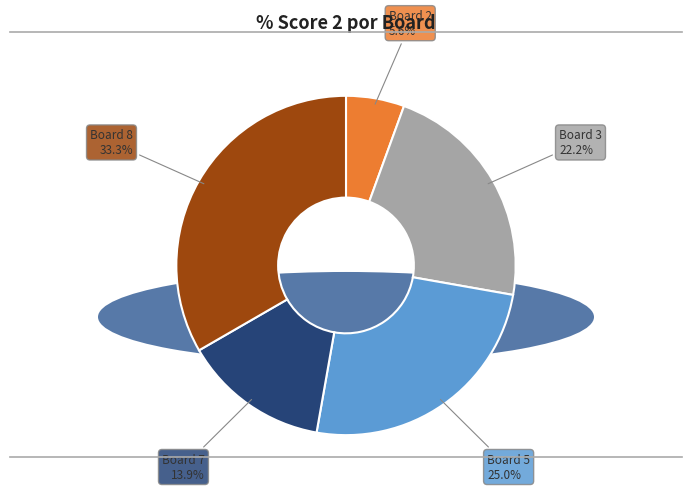

Does any single category account for the majority?

No